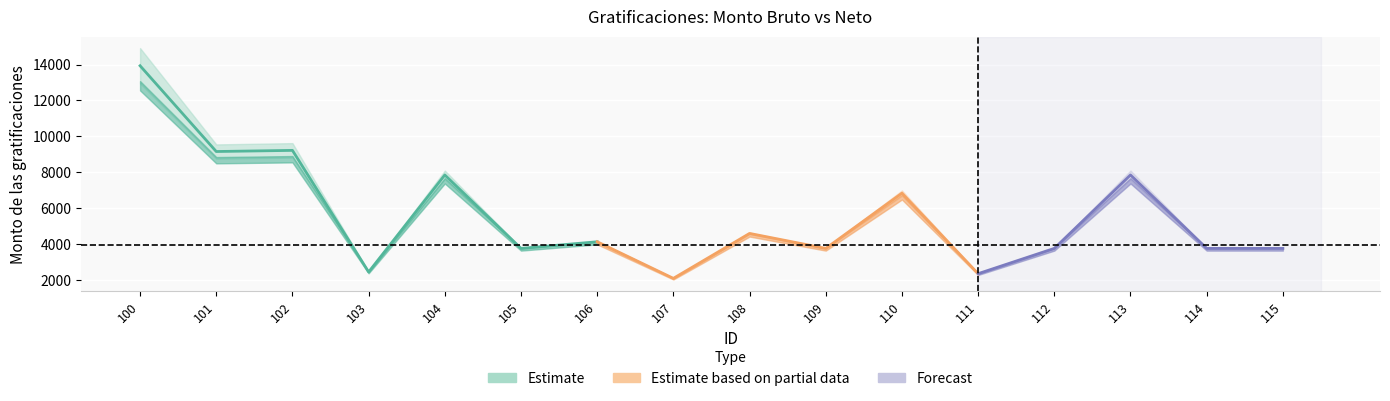

The value of Monto bruto at 108 is 4631.8. True or false?

True